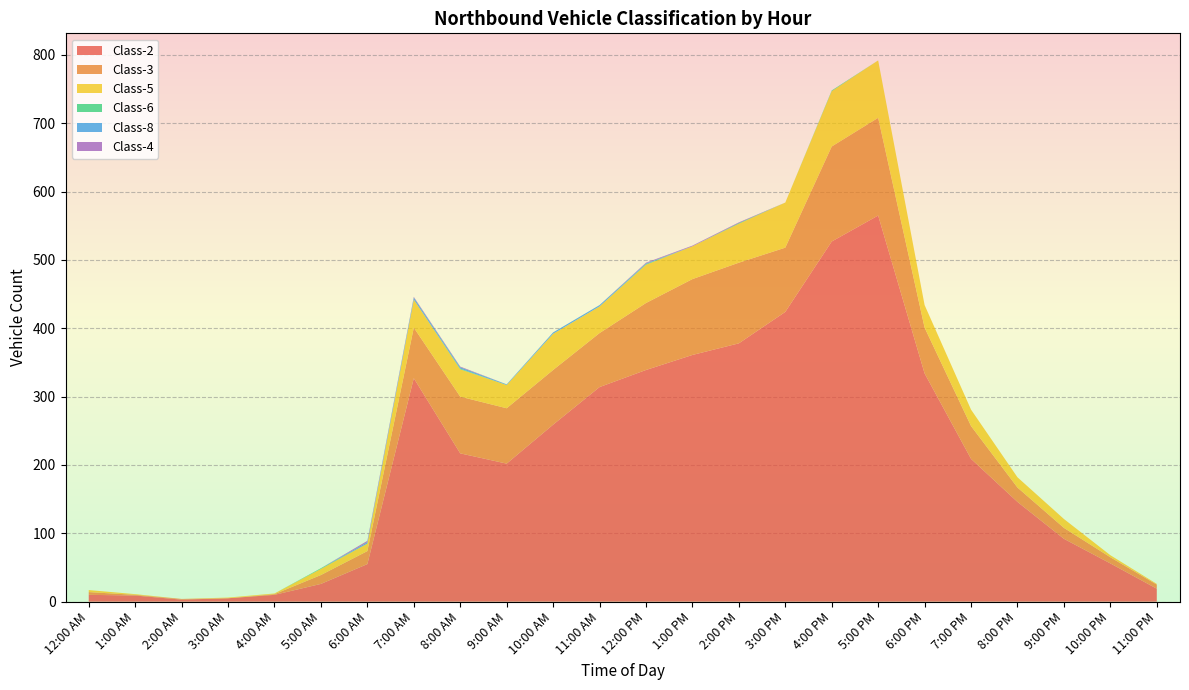

Reading left to right, transcribe all the data shown in this chart.

Class-2: 12:00 AM=10	1:00 AM=9	2:00 AM=3	3:00 AM=5	4:00 AM=10	5:00 AM=26	6:00 AM=55	7:00 AM=327	8:00 AM=217	9:00 AM=202	10:00 AM=259	11:00 AM=314	12:00 PM=339	1:00 PM=361	2:00 PM=378	3:00 PM=424	4:00 PM=527	5:00 PM=565	6:00 PM=334	7:00 PM=209	8:00 PM=146	9:00 PM=92	10:00 PM=56	11:00 PM=19
Class-3: 12:00 AM=4	1:00 AM=1	2:00 AM=1	3:00 AM=0	4:00 AM=1	5:00 AM=13	6:00 AM=19	7:00 AM=74	8:00 AM=83	9:00 AM=81	10:00 AM=80	11:00 AM=79	12:00 PM=98	1:00 PM=111	2:00 PM=118	3:00 PM=94	4:00 PM=139	5:00 PM=143	6:00 PM=67	7:00 PM=48	8:00 PM=21	9:00 PM=16	10:00 PM=9	11:00 PM=6
Class-5: 12:00 AM=3	1:00 AM=1	2:00 AM=0	3:00 AM=1	4:00 AM=1	5:00 AM=9	6:00 AM=11	7:00 AM=41	8:00 AM=40	9:00 AM=34	10:00 AM=53	11:00 AM=39	12:00 PM=56	1:00 PM=48	2:00 PM=57	3:00 PM=66	4:00 PM=81	5:00 PM=84	6:00 PM=33	7:00 PM=24	8:00 PM=15	9:00 PM=13	10:00 PM=3	11:00 PM=1
Class-6: 12:00 AM=0	1:00 AM=0	2:00 AM=0	3:00 AM=0	4:00 AM=0	5:00 AM=1	6:00 AM=0	7:00 AM=0	8:00 AM=1	9:00 AM=0	10:00 AM=0	11:00 AM=0	12:00 PM=1	1:00 PM=0	2:00 PM=1	3:00 PM=0	4:00 PM=1	5:00 PM=0	6:00 PM=0	7:00 PM=0	8:00 PM=0	9:00 PM=0	10:00 PM=0	11:00 PM=0
Class-8: 12:00 AM=0	1:00 AM=0	2:00 AM=0	3:00 AM=0	4:00 AM=0	5:00 AM=0	6:00 AM=2	7:00 AM=3	8:00 AM=2	9:00 AM=1	10:00 AM=2	11:00 AM=2	12:00 PM=1	1:00 PM=0	2:00 PM=0	3:00 PM=0	4:00 PM=0	5:00 PM=0	6:00 PM=0	7:00 PM=0	8:00 PM=0	9:00 PM=0	10:00 PM=0	11:00 PM=0
Class-4: 12:00 AM=0	1:00 AM=0	2:00 AM=0	3:00 AM=0	4:00 AM=0	5:00 AM=0	6:00 AM=2	7:00 AM=1	8:00 AM=1	9:00 AM=0	10:00 AM=0	11:00 AM=0	12:00 PM=1	1:00 PM=1	2:00 PM=1	3:00 PM=0	4:00 PM=0	5:00 PM=0	6:00 PM=0	7:00 PM=0	8:00 PM=0	9:00 PM=0	10:00 PM=0	11:00 PM=0